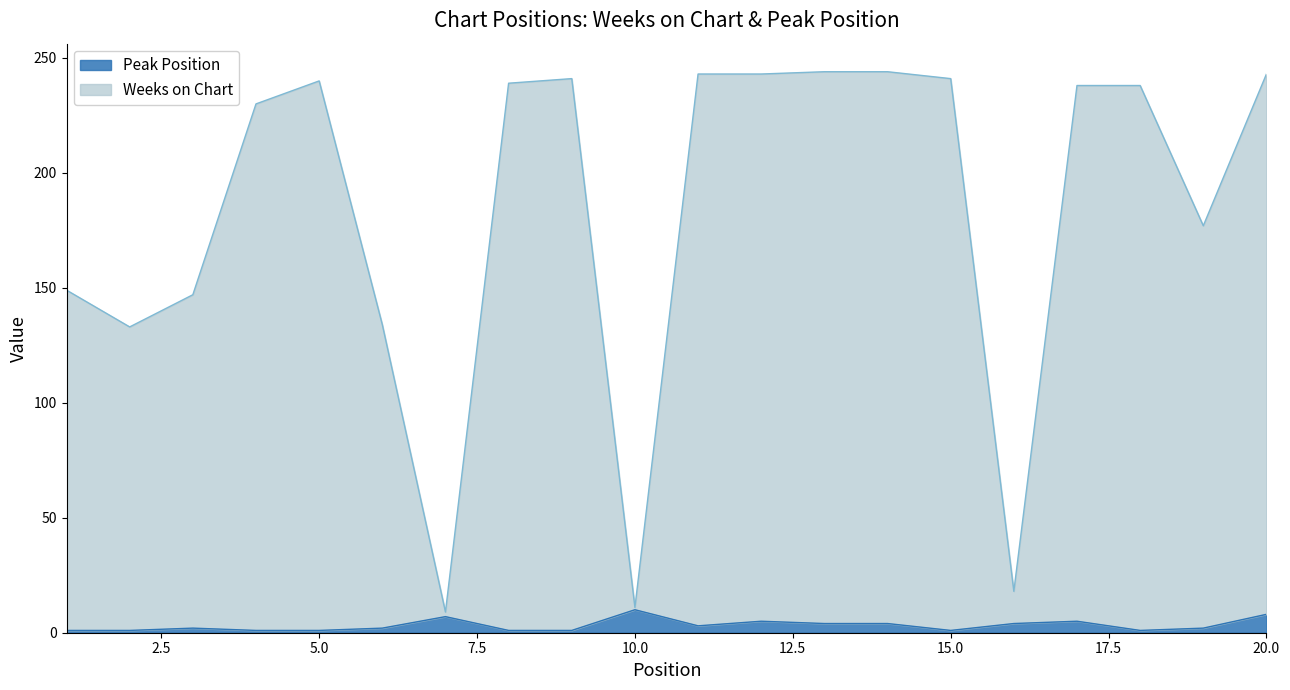

At which label does Weeks on Chart first exceed 238?

5